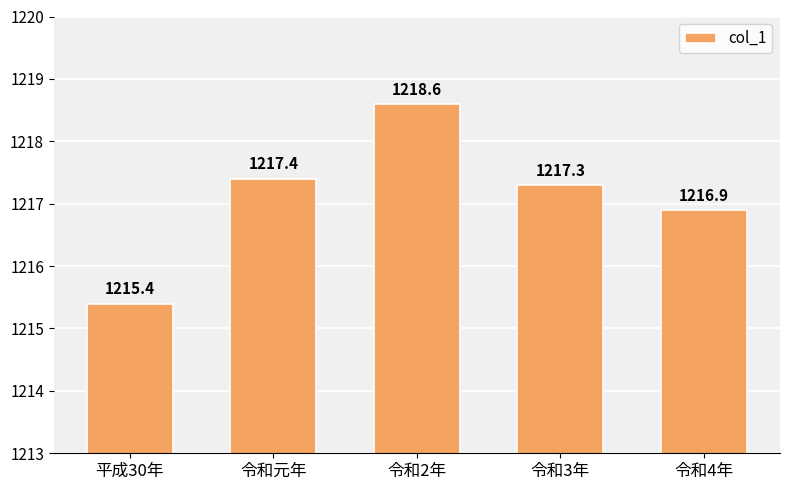

Is it true that the value at 令和4年 is 1216.9?

True